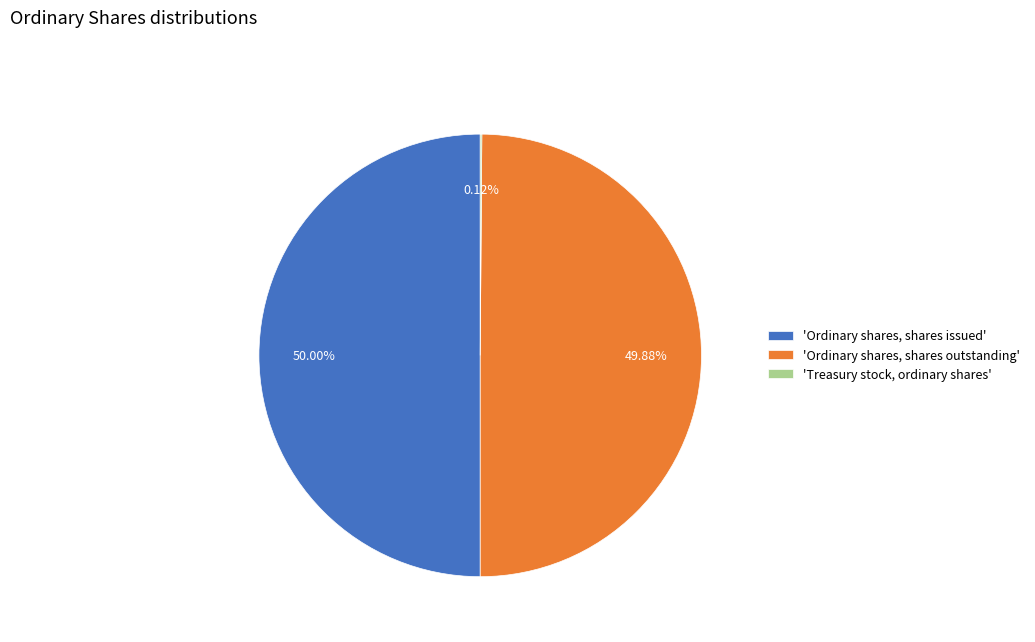

What is the ratio of the value at 'Ordinary shares, shares outstanding' to the value at 'Ordinary shares, shares issued'?

1.0